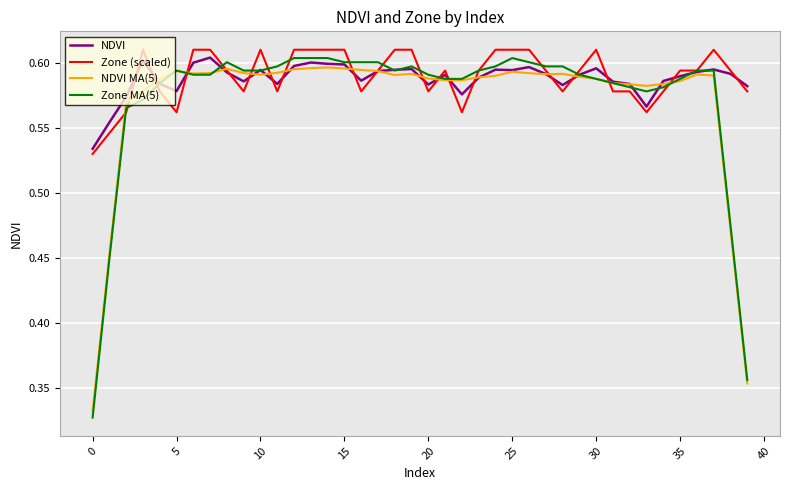

Which series has the largest range (max minus min)?

Zone MA(5)